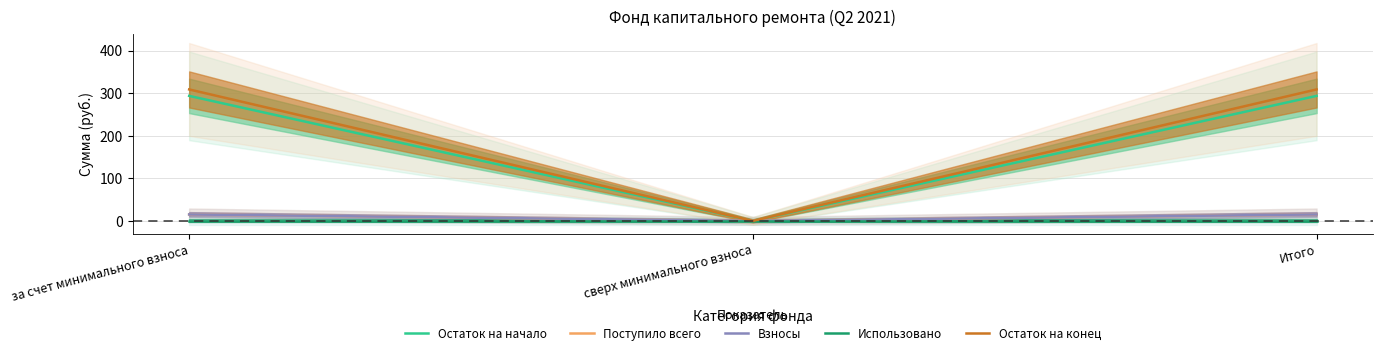

What is the value of the Остаток на начало point at the 3rd from the left?

293.6